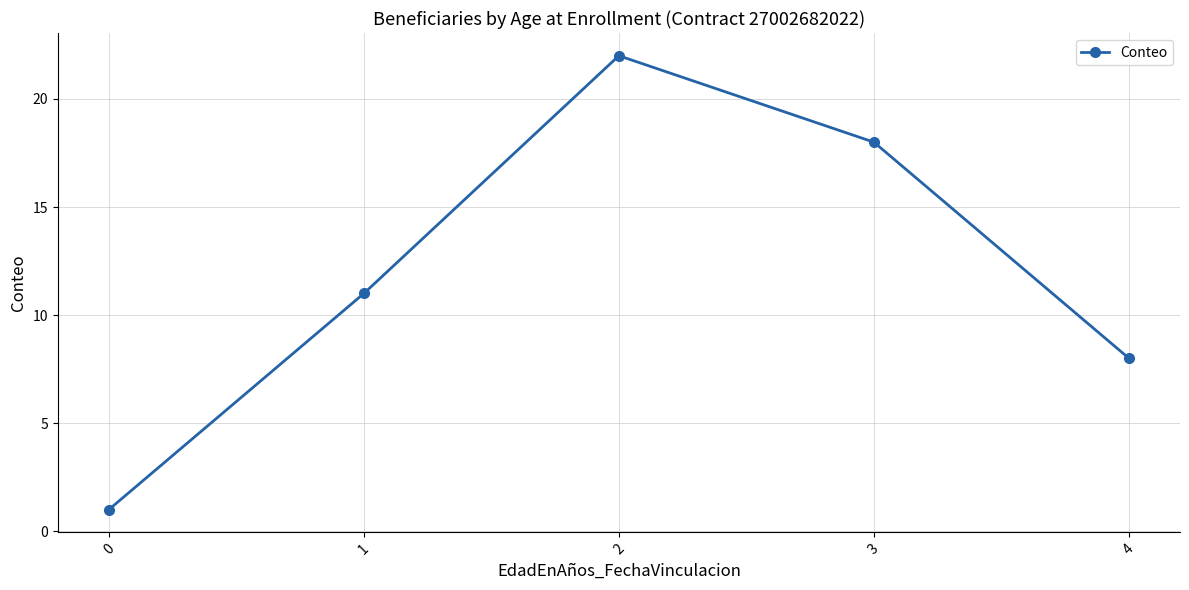

Is it true that the value at 4 is 13?

False